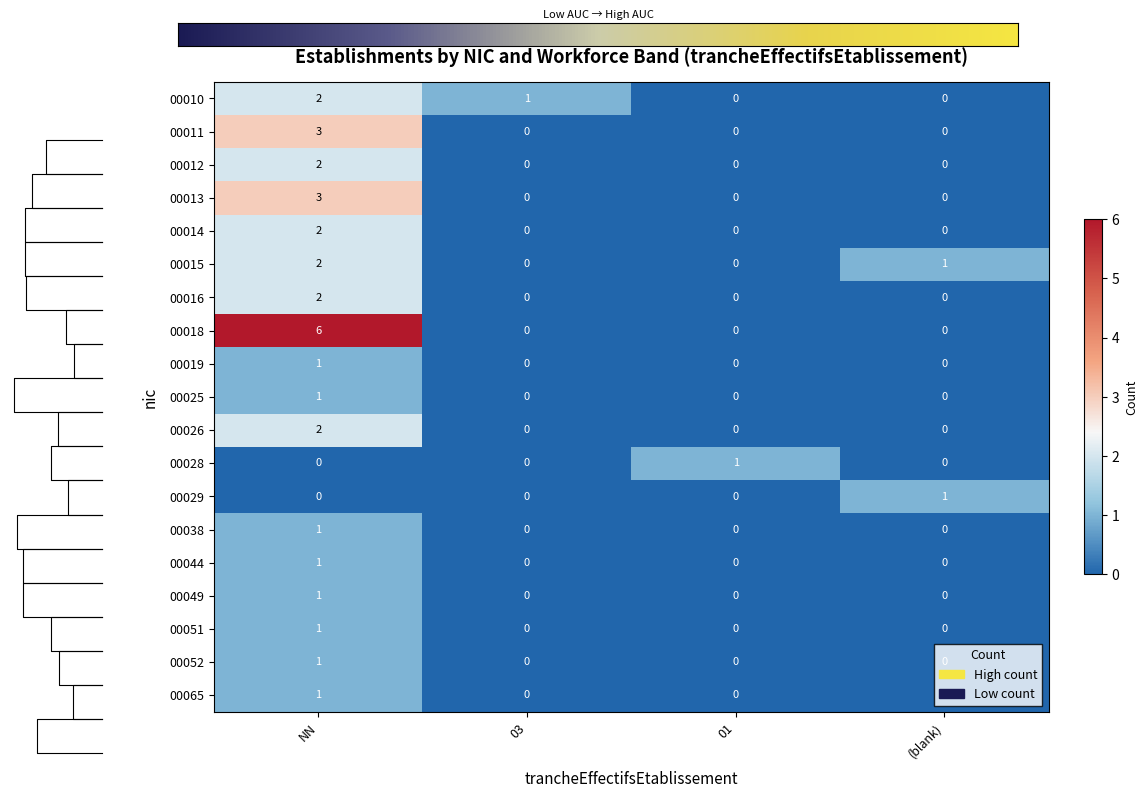

Is it true that 00016 equals -1 at 01?

False